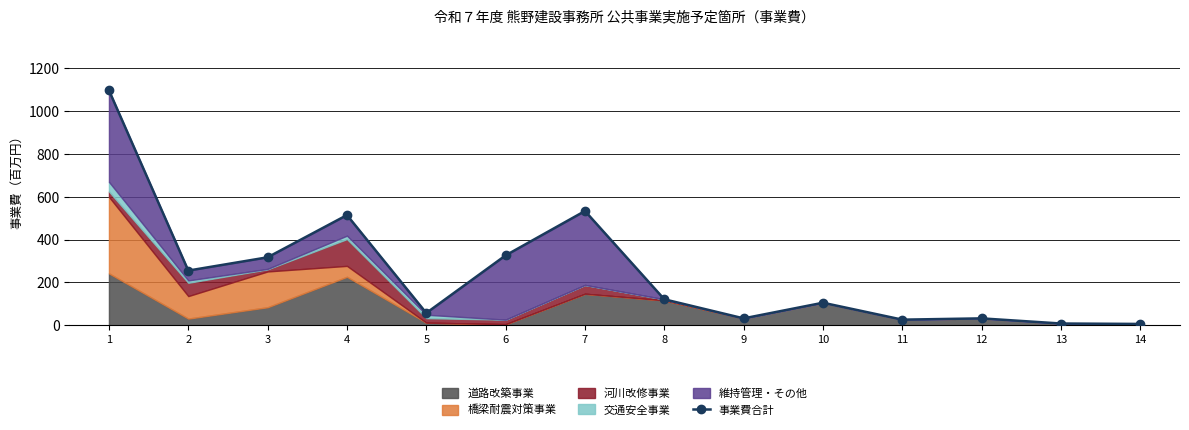

Reading left to right, extract all data points from this chart.

1=1096	2=255	3=317	4=514	5=57	6=326	7=533	8=121	9=32	10=105	11=26	12=32	13=8	14=6